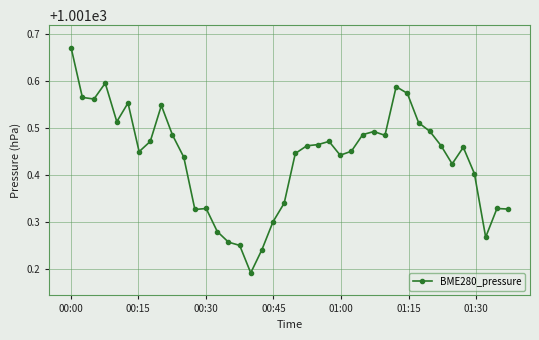

What is the difference between the maximum and second lowest values?

0.4